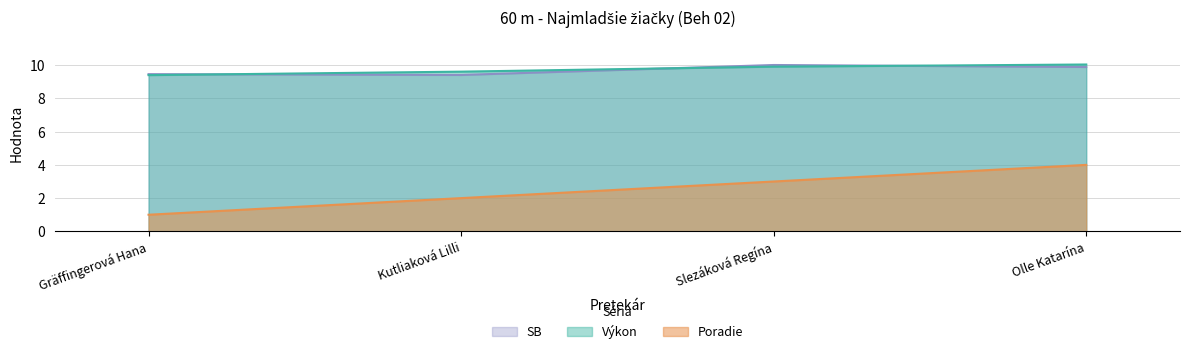

True or false: Poradie and SB intersect in this chart.

False